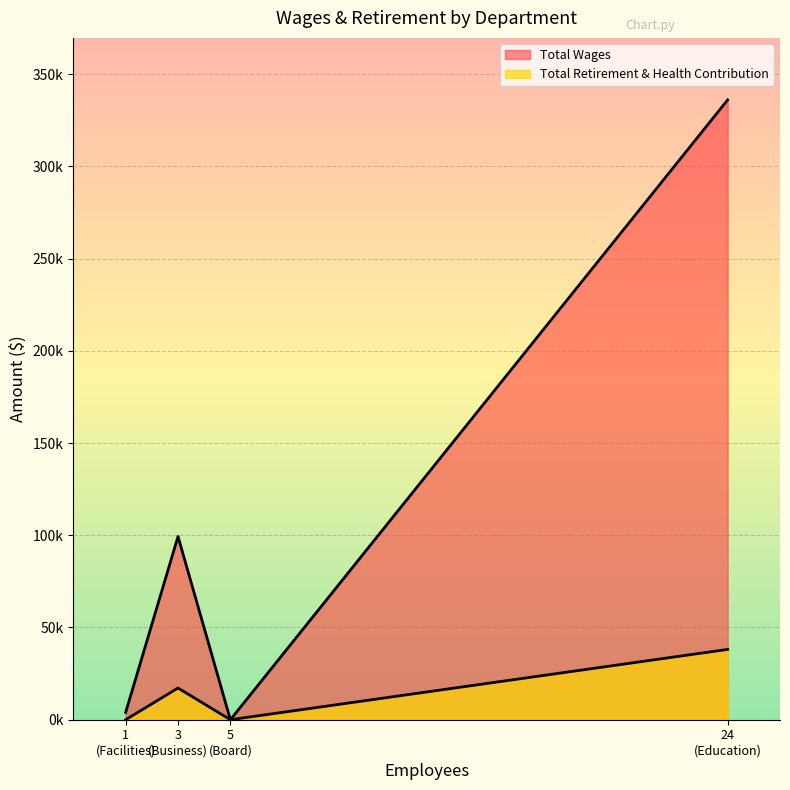

How many values in the Total Retirement & Health Contribution series are below 17176?

2